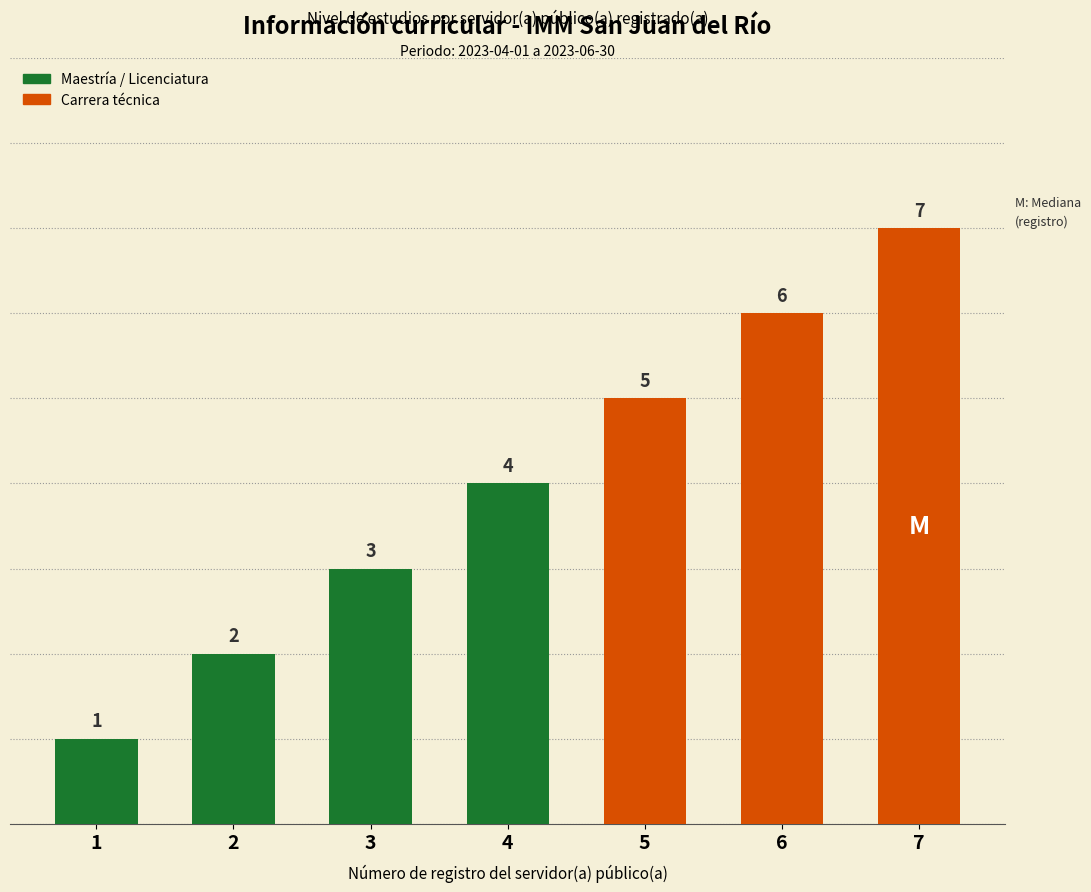

What is the change in value from 2 to 3?

+1